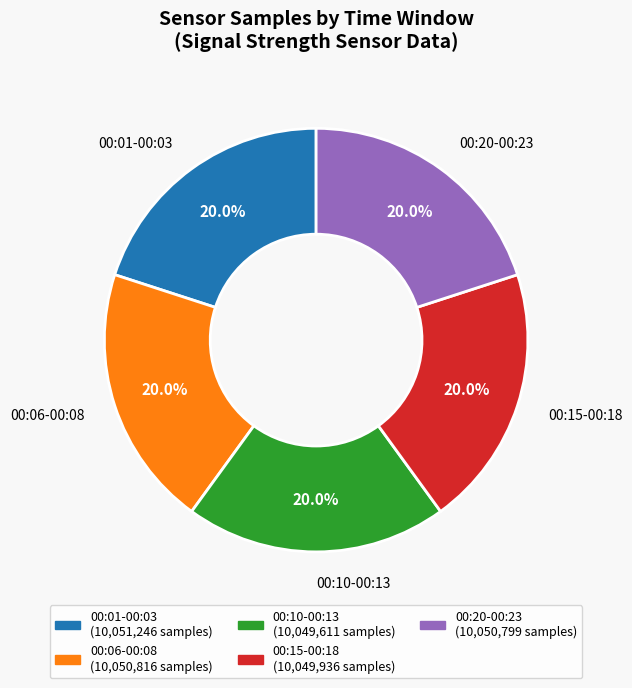

Is there any slice that represents more than half of the pie?

No